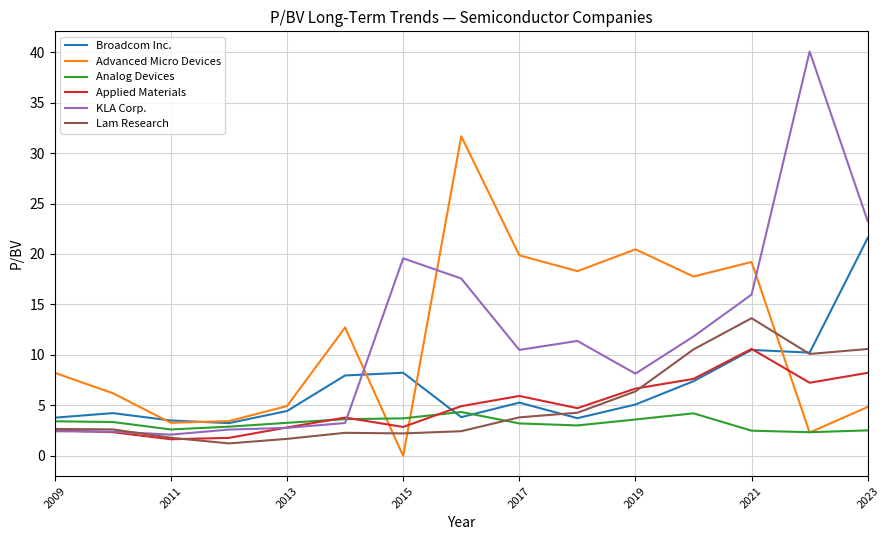

What is the difference between the second highest and second lowest values in the Lam Research series?

8.9